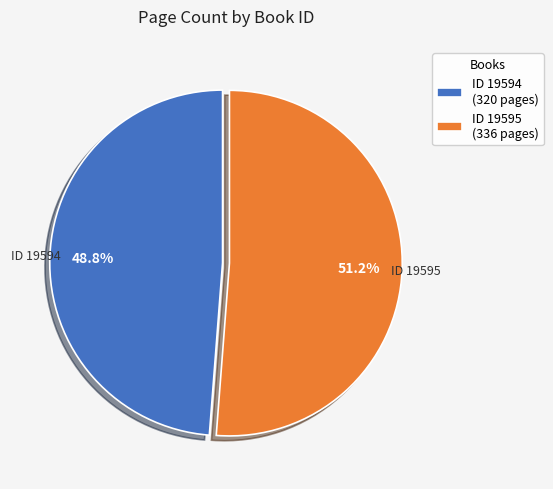

Do ID 19595 (336 pages) and ID 19594 (320 pages) together represent more than half of the pie?

Yes